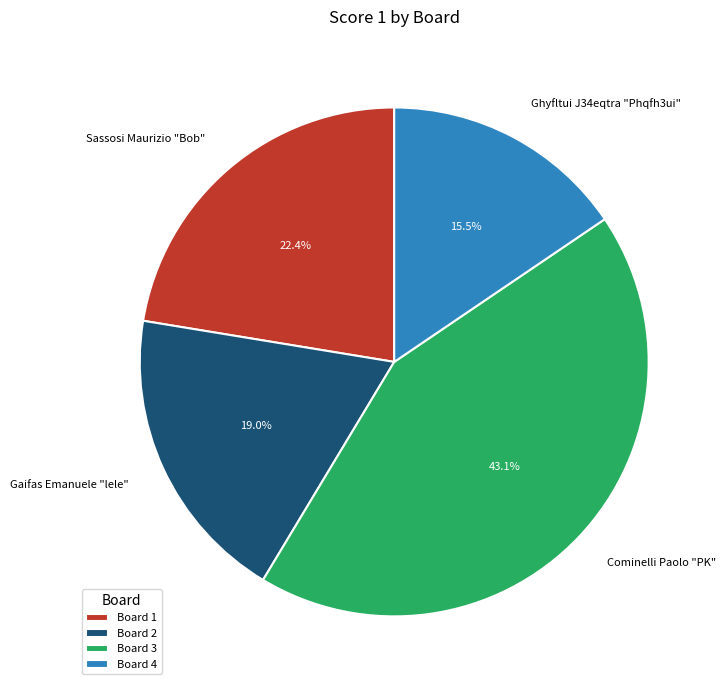

Is it true that Board 2 is 29% of the pie?

False